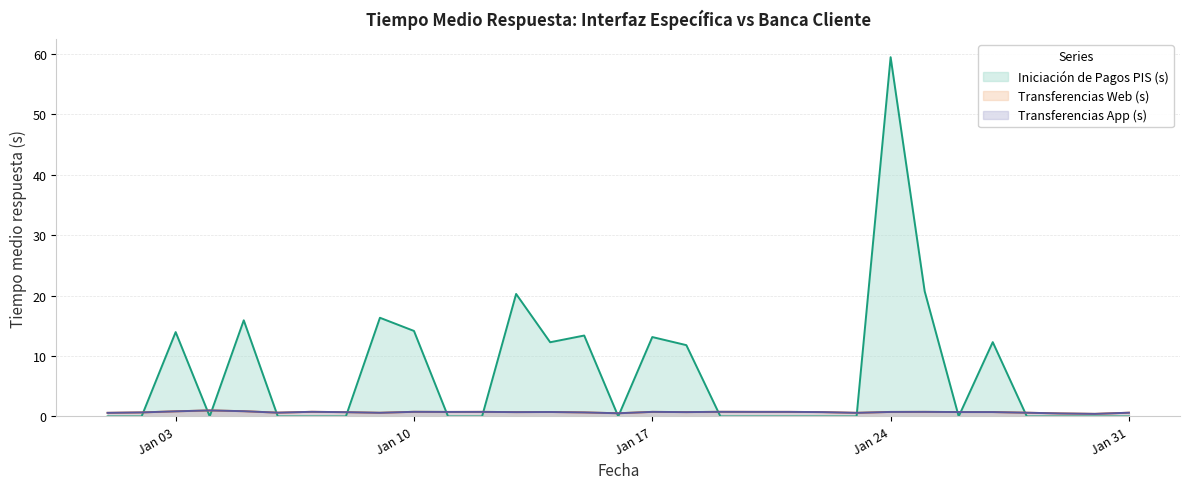

How many lines are shown in the chart?

3